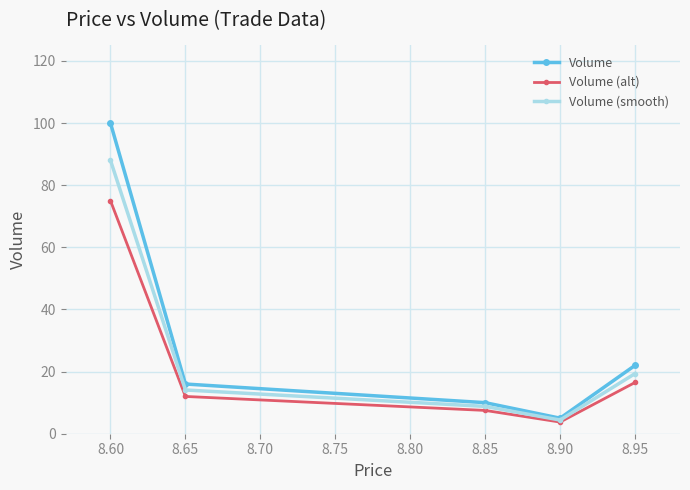

In Volume, how many points are lower than both neighbors (excluding endpoints)?

1